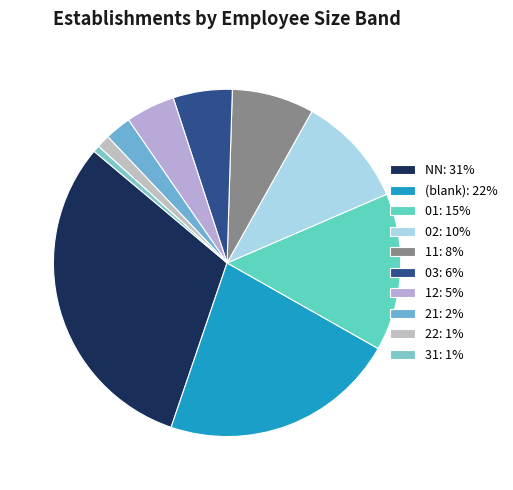

Which slice is the smallest?

31: 1%